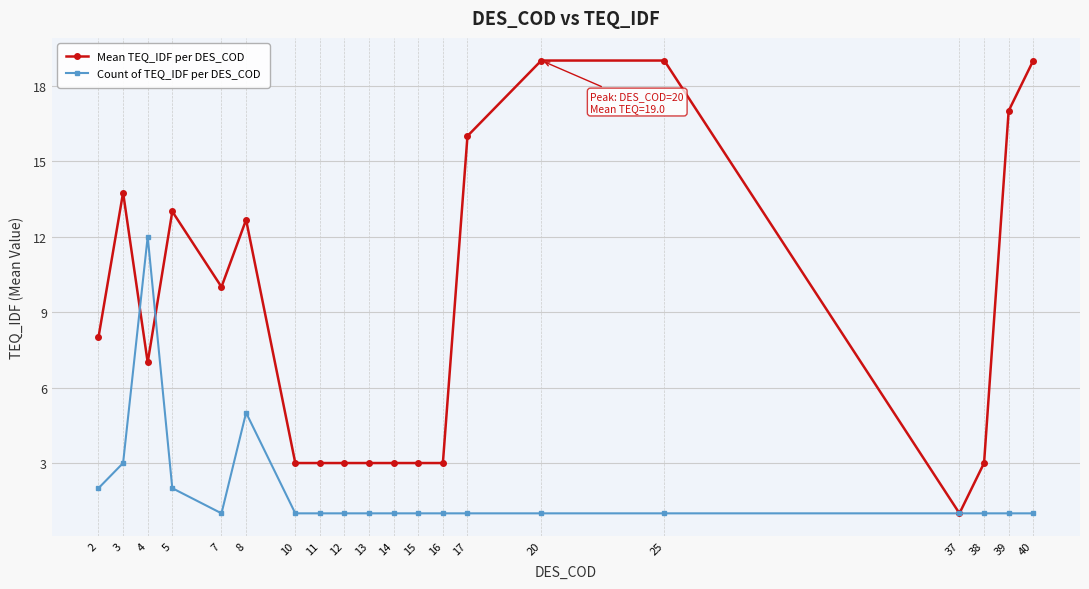

Is this an area chart (filled region under the line)?

No